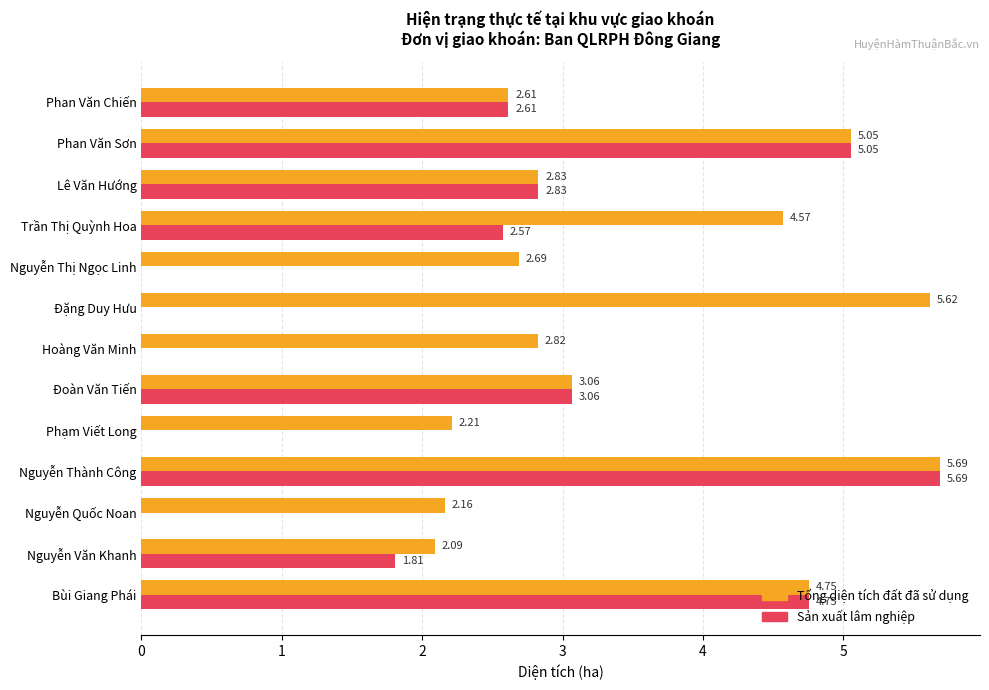

At which label is Sản xuất lâm nghiệp closest to 2?

Nguyễn Văn Khanh